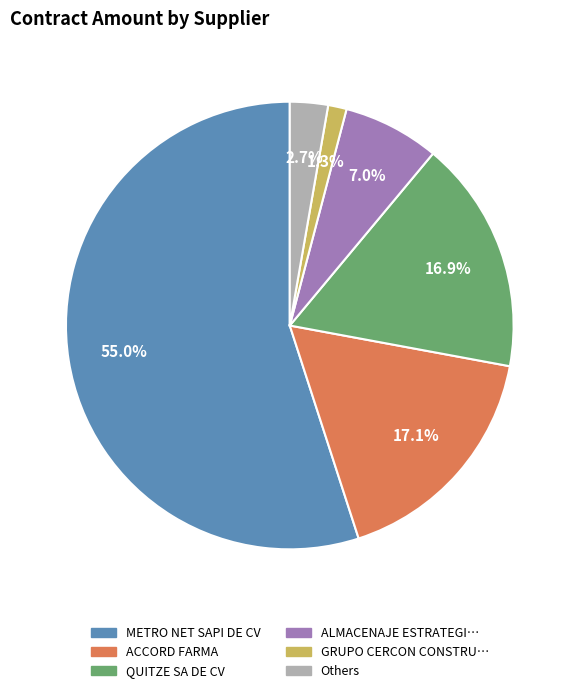

Is there any slice that represents more than half of the pie?

Yes